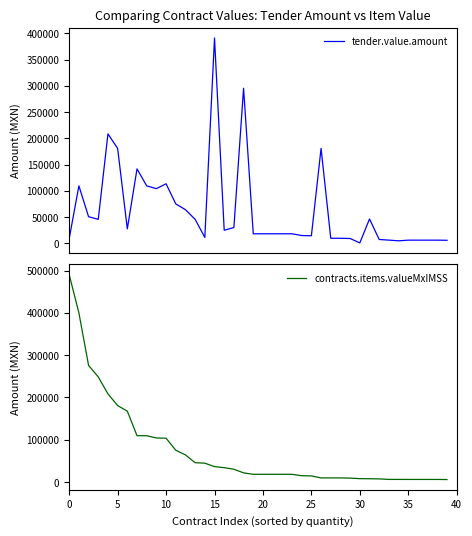

What is the difference between the maximum and minimum values in the tender.value.amount series?

390084.8